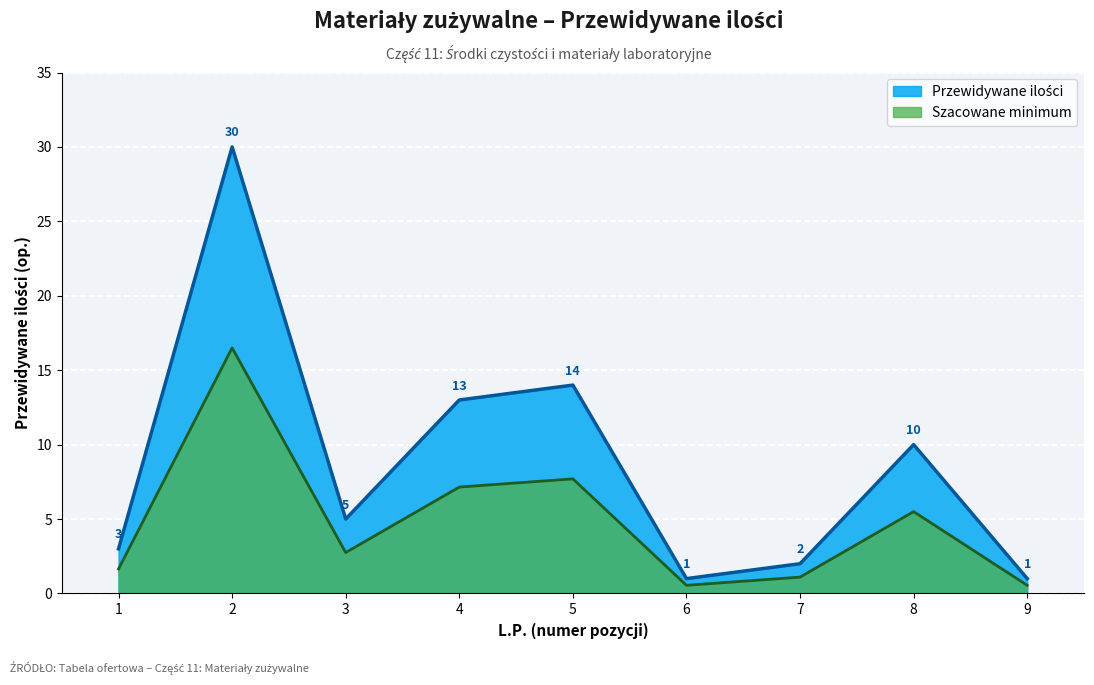

What is the maximum value shown in the chart?

30.0